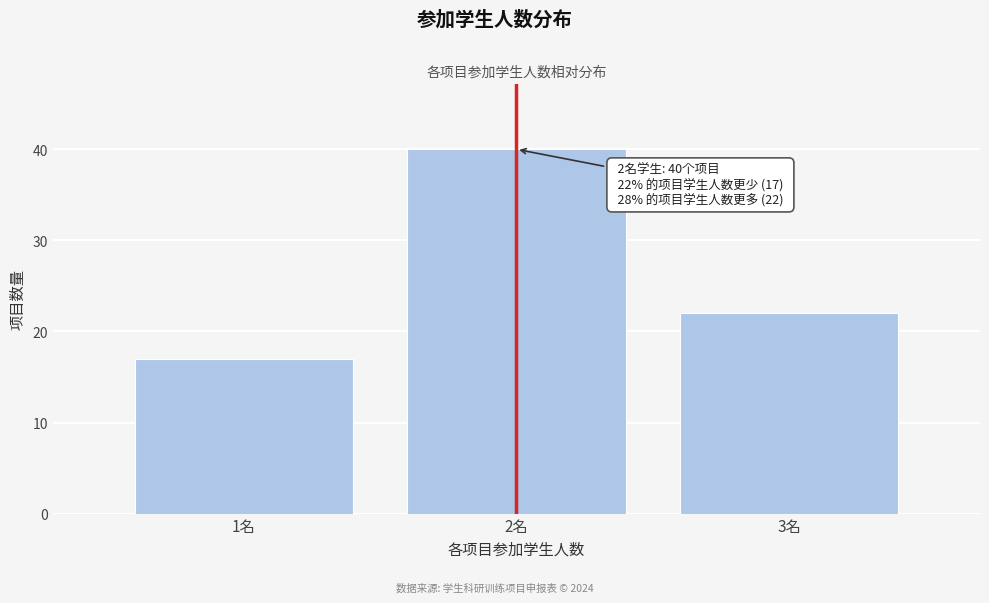

Reading right to left, list all the values displayed in this chart.

22	40	17